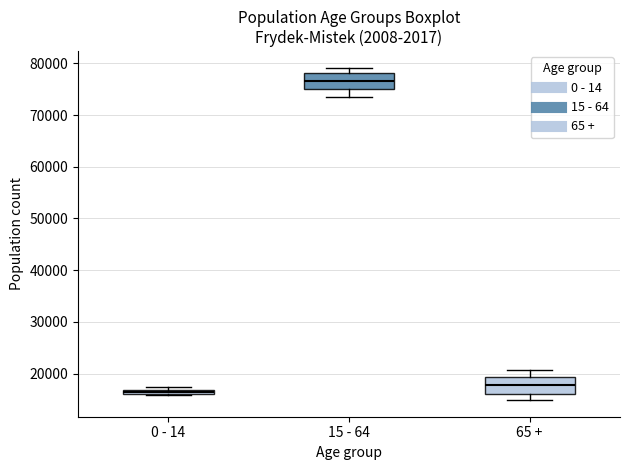

Where does the upper whisker of the box for 15 - 64 end on the y-axis? The values are not printed on the chart, so give them approximately, as read against the axis.

79000